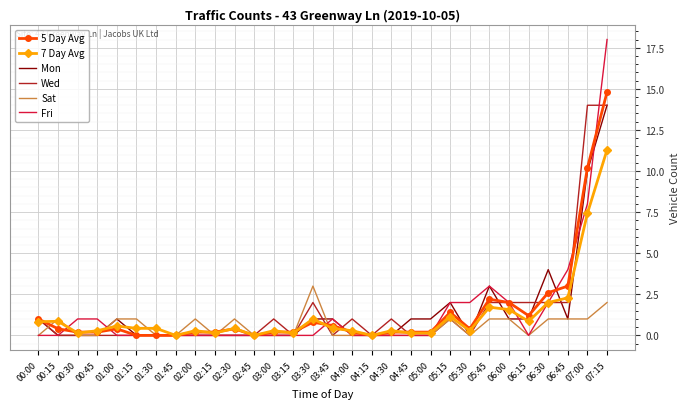

At which category is the sum across all series the highest?

07:15